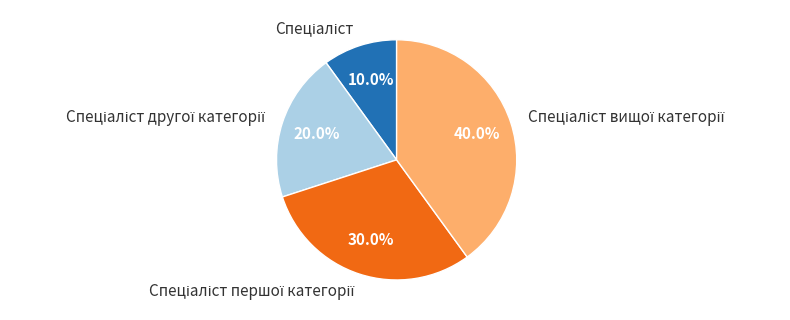

Is there a majority slice in this chart?

No